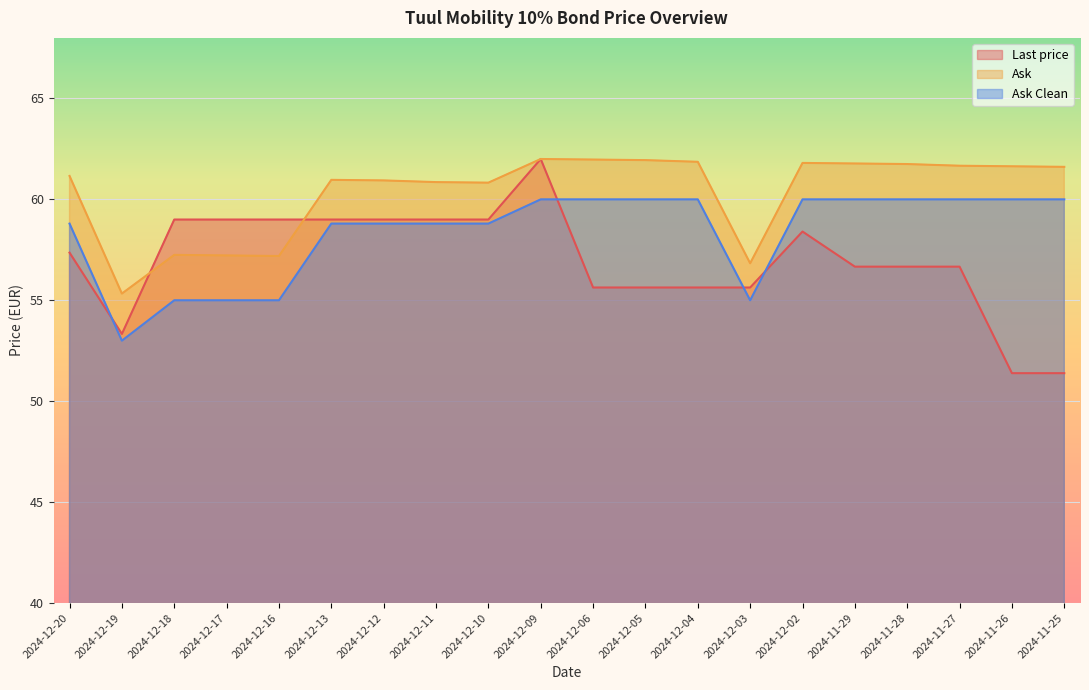

Is the value of Last price at 2024-12-06 greater than the value of Ask at 2024-12-11?

No